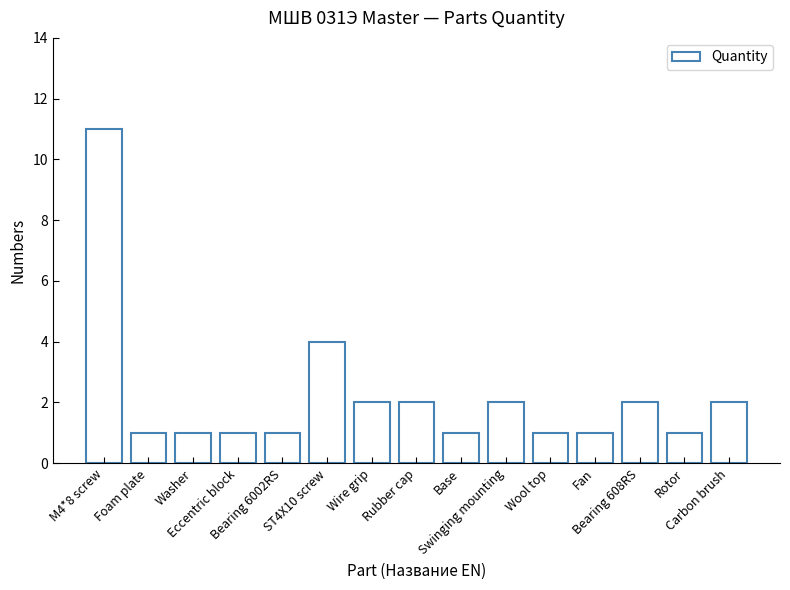

What position from the right is Fan?

4